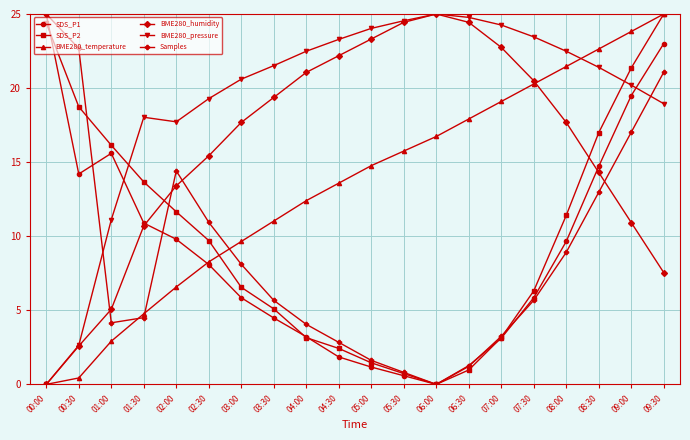

At which label does BME280_humidity reach its minimum?

00:00